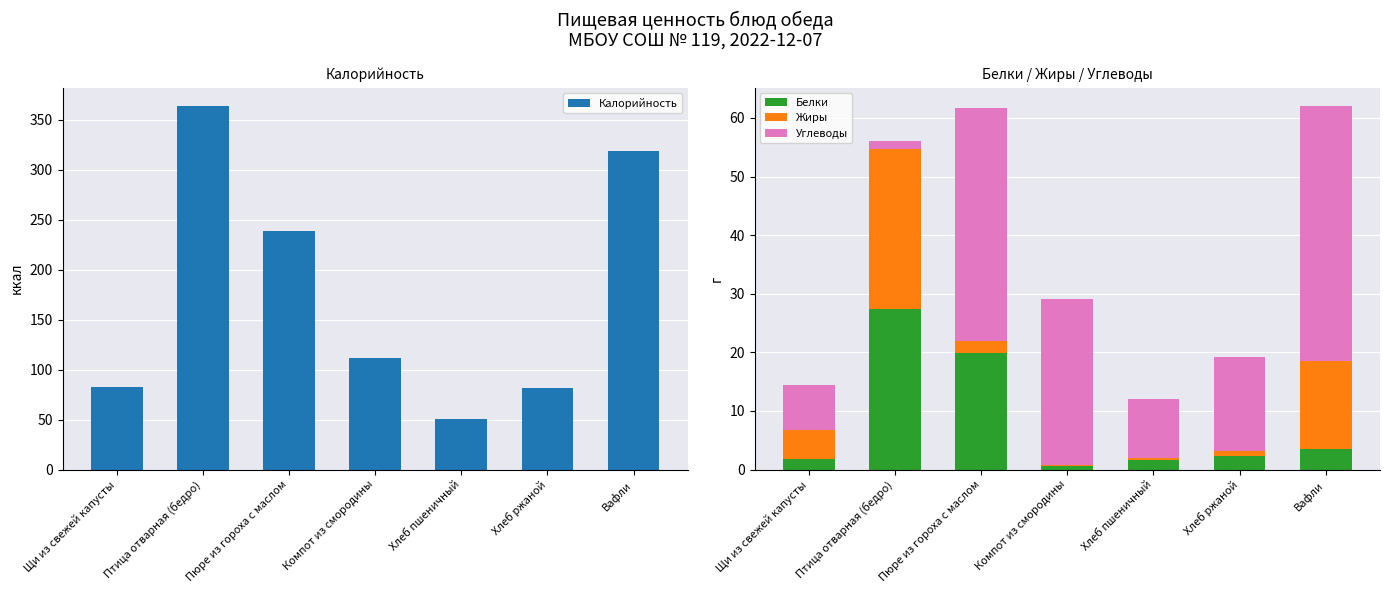

The Калорийность series shows 141.2 at Пюре из гороха с маслом. True or false?

False